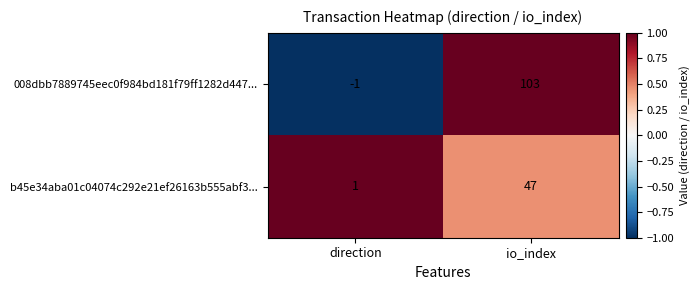

Which category has the lowest value in the b45e34aba01c04074c292e21ef26163b555abf3... series?

direction